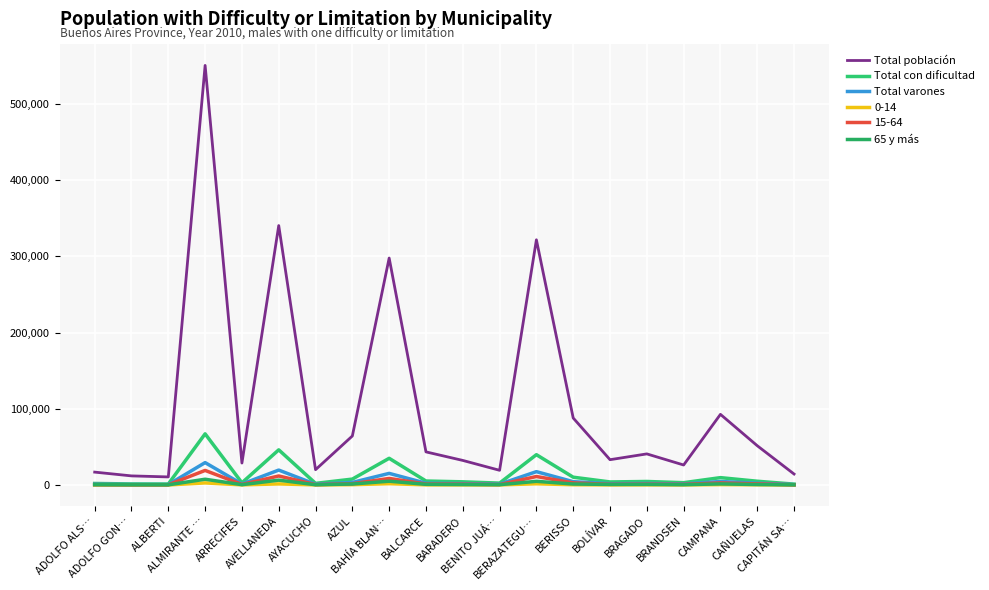

What is the difference between the highest and lowest values at ARRECIFES?

28631